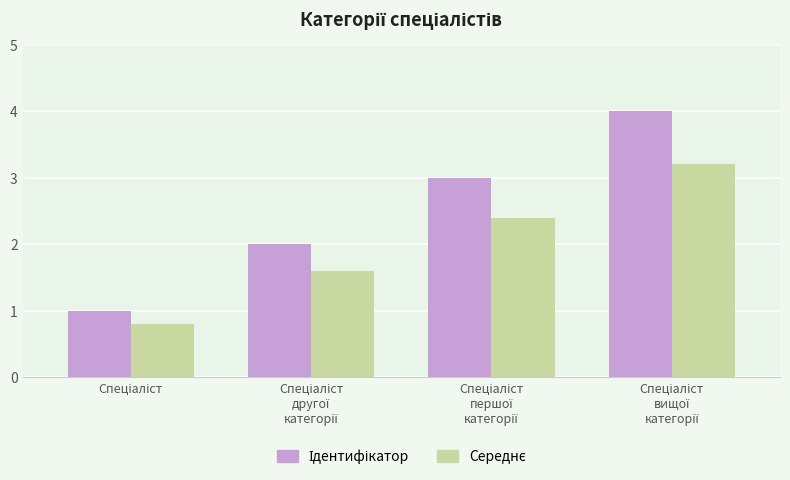

Reading left to right, what are all the values shown in this chart?

Ідентифікатор: Спеціаліст=1.0	Спеціаліст
другої
категорії=2.0	Спеціаліст
першої
категорії=3.0	Спеціаліст
вищої
категорії=4.0
Середнє: Спеціаліст=0.8	Спеціаліст
другої
категорії=1.6	Спеціаліст
першої
категорії=2.4	Спеціаліст
вищої
категорії=3.2